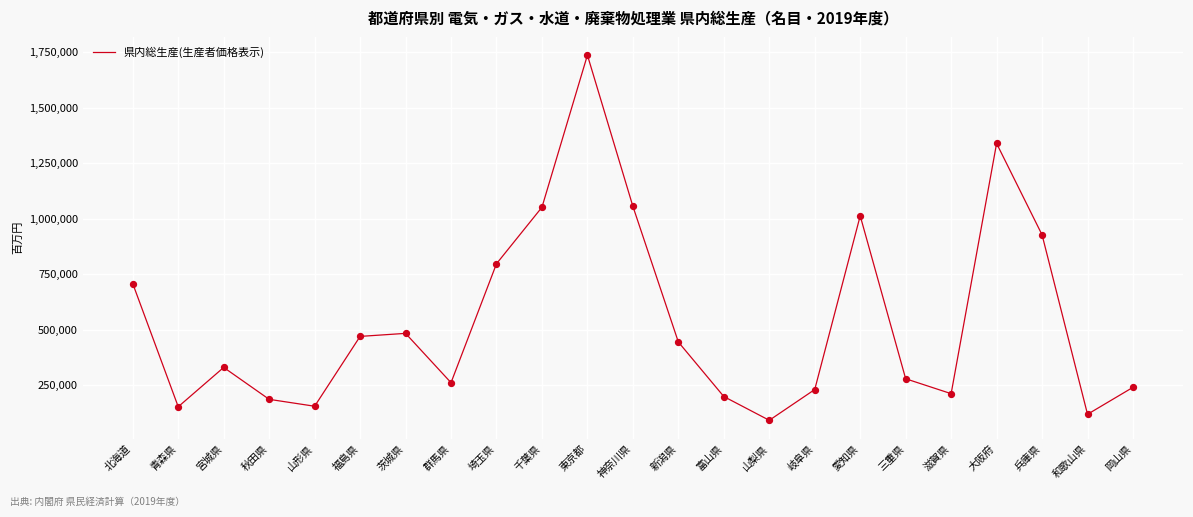

Which has a higher value, 秋田県 or 滋賀県?

滋賀県